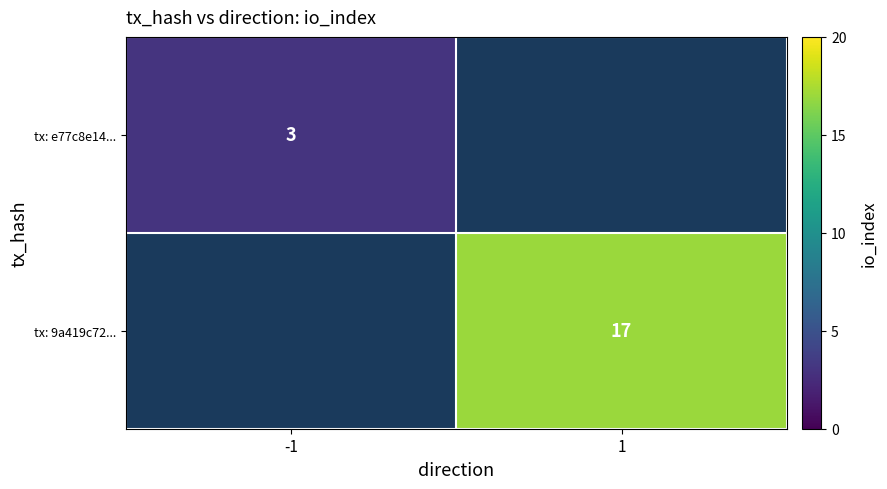

True or false: tx: e77c8e14... has a value of 5 at -1.

False